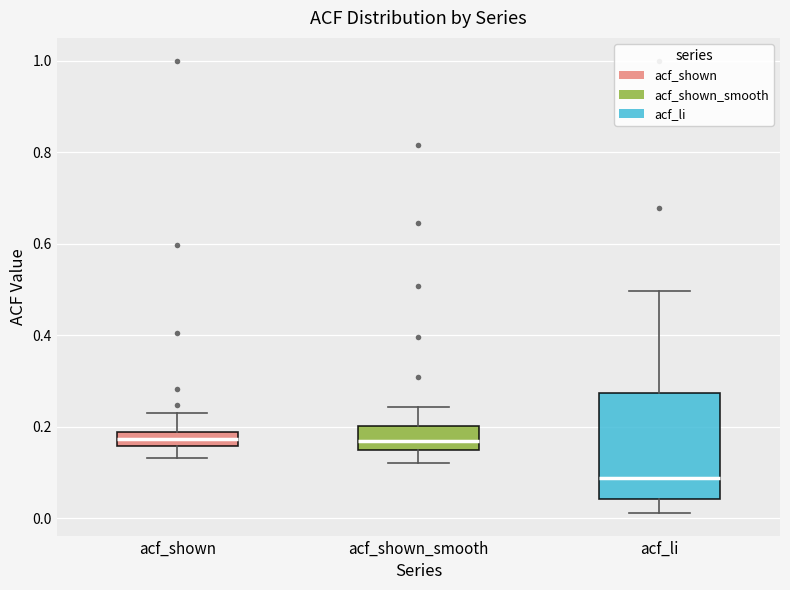

Reading left to right, transcribe this box plot: for each box, give where its median line is, the range the box spans, and where its two whiskers end, as read against the y-axis. The values are not printed on the chart, so give them approximately, as read against the axis.

acf_shown: median 0.18 (inside the box), box 0.16 to 0.18, whiskers 0.14 to 0.24
acf_shown_smooth: median 0.16 (inside the box), box 0.16 to 0.20, whiskers 0.12 to 0.24
acf_li: median 0.08, box 0.04 to 0.28, whiskers 0.02 to 0.50